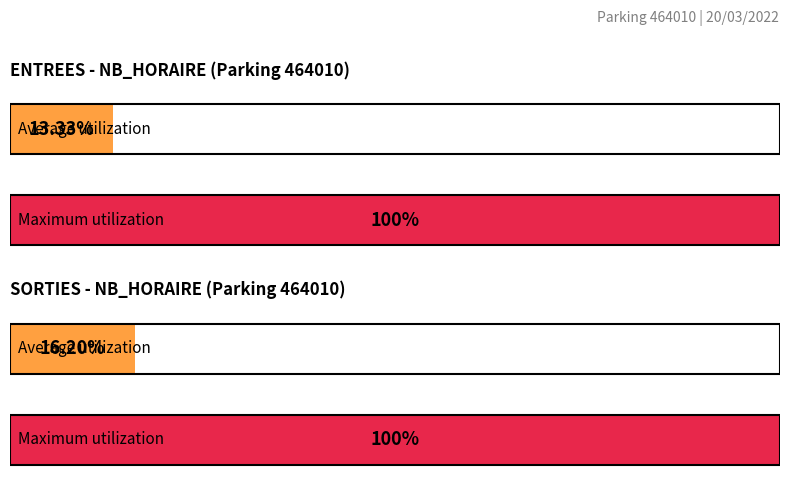

Are the bars grouped side by side (vs. stacked)?

Yes